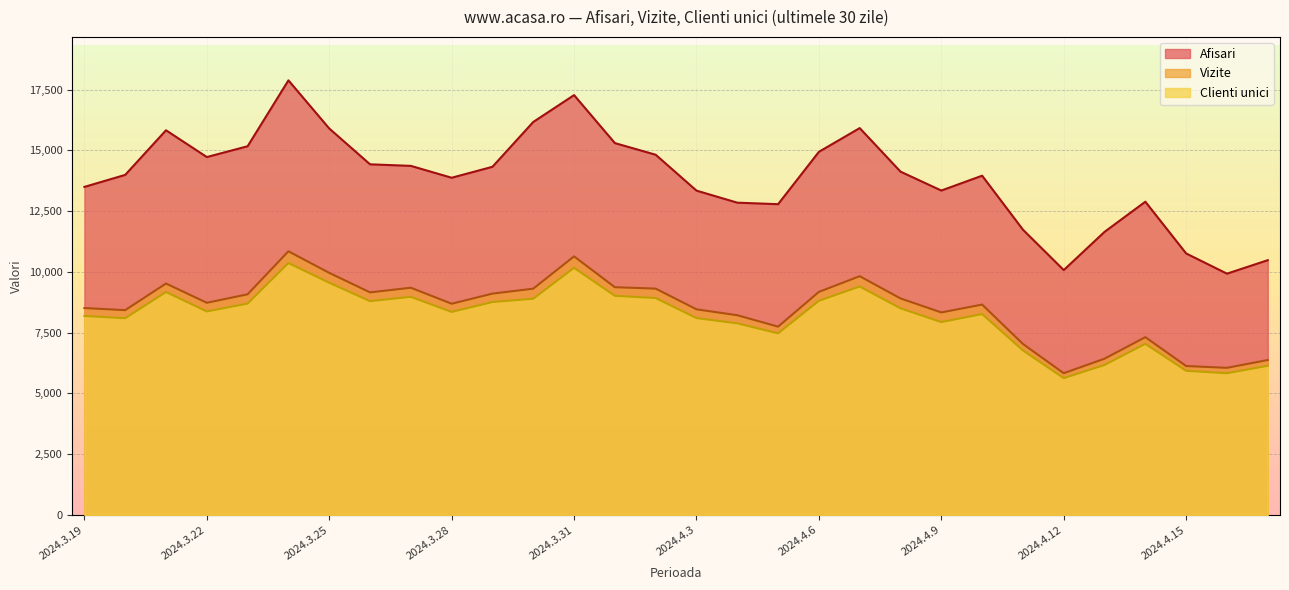

The Afisari series shows 11647 at 2024.4.13. True or false?

True